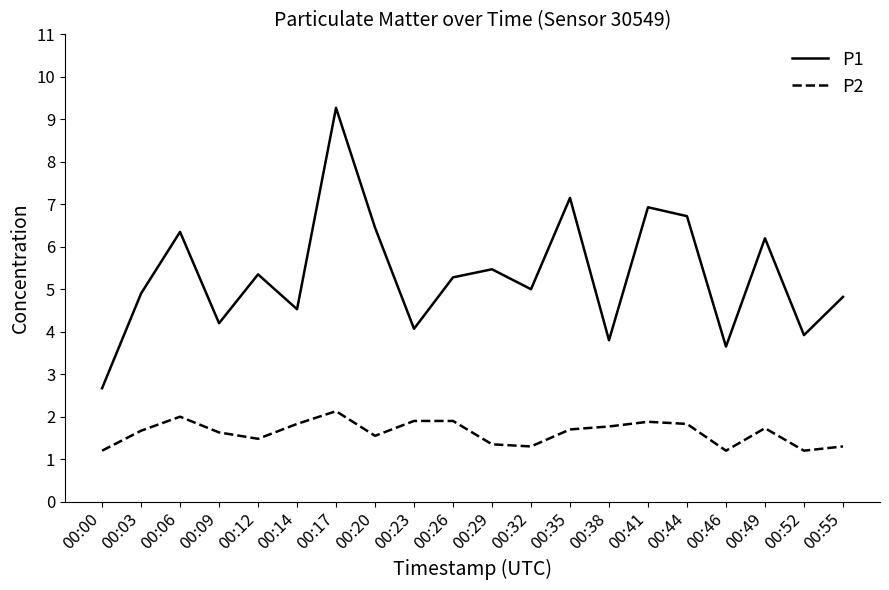

Does the chart display data point markers on the line(s)?

No